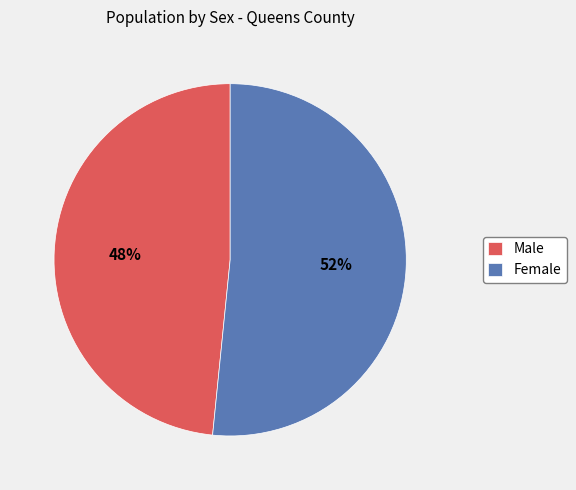

To the nearest percent, what portion does Male represent?

48%